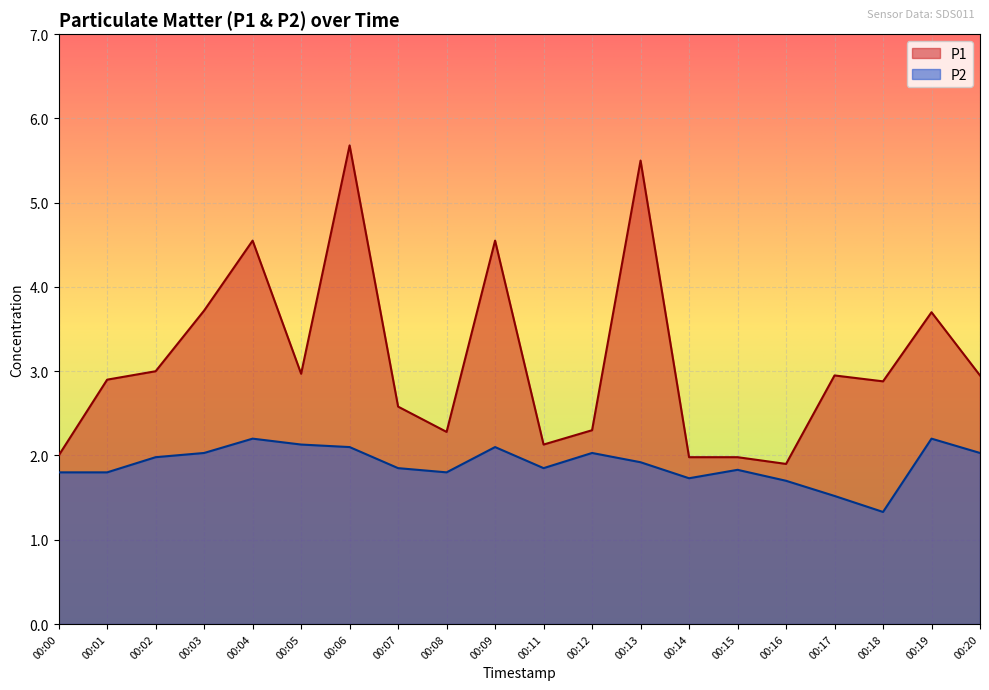

Which label corresponds to the largest value in the chart?

00:06